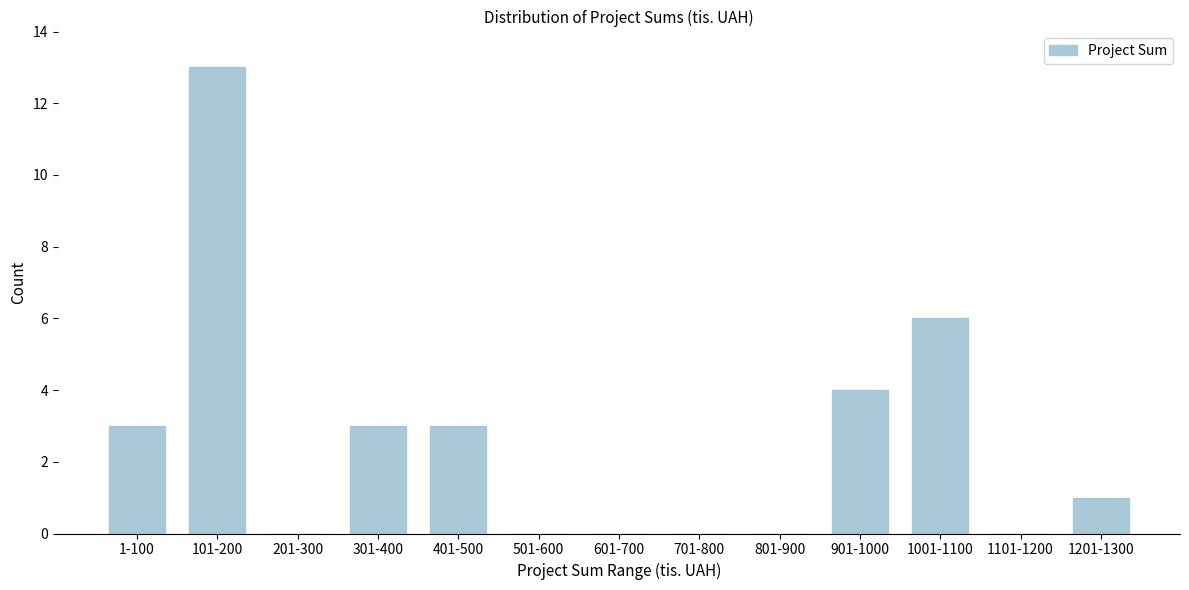

Reading left to right, transcribe all the data shown in this chart.

1-100=3	101-200=13	201-300=0	301-400=3	401-500=3	501-600=0	601-700=0	701-800=0	801-900=0	901-1000=4	1001-1100=6	1101-1200=0	1201-1300=1